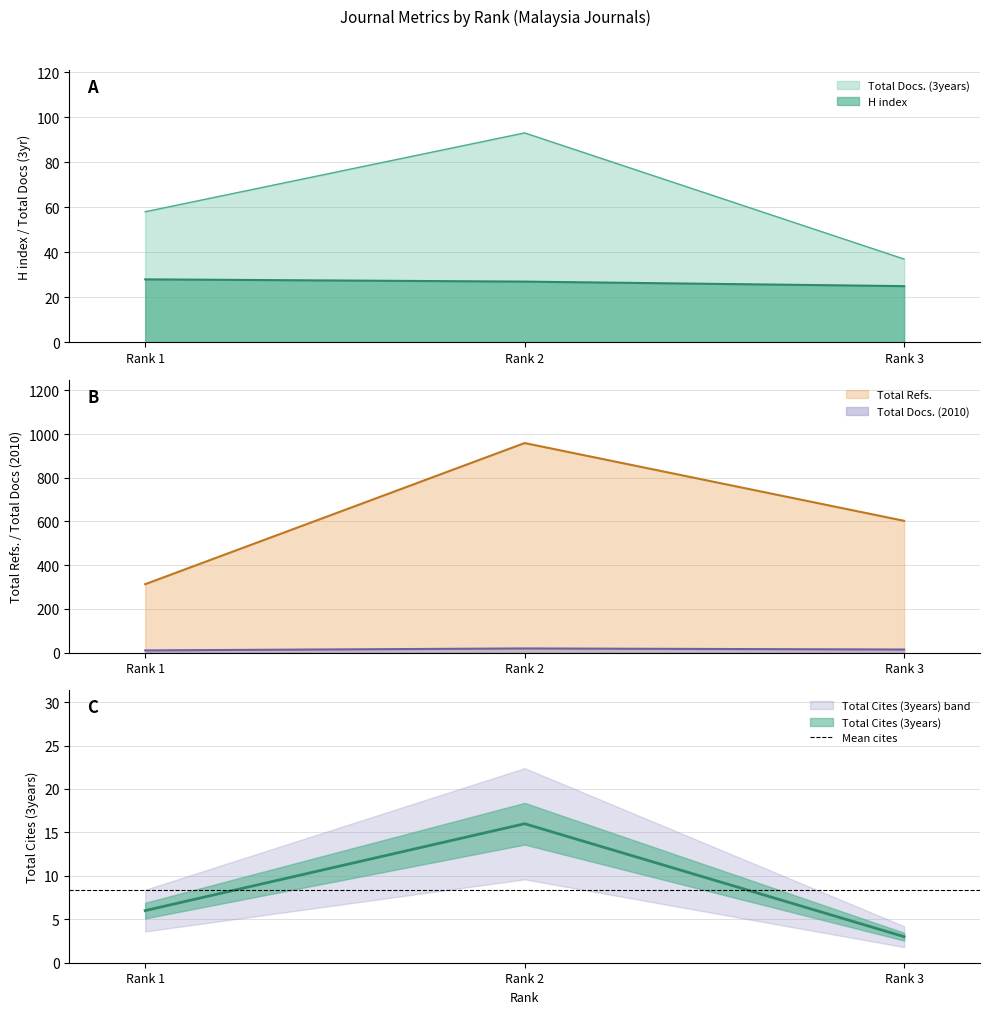

Reading right to left, transcribe all the data shown in this chart.

H index: 25	27	28
Total Docs. (2010): 14	19	10
Total Docs. (3years): 37	93	58
Total Refs.: 603	959	313
Total Cites (3years): 3	16	6